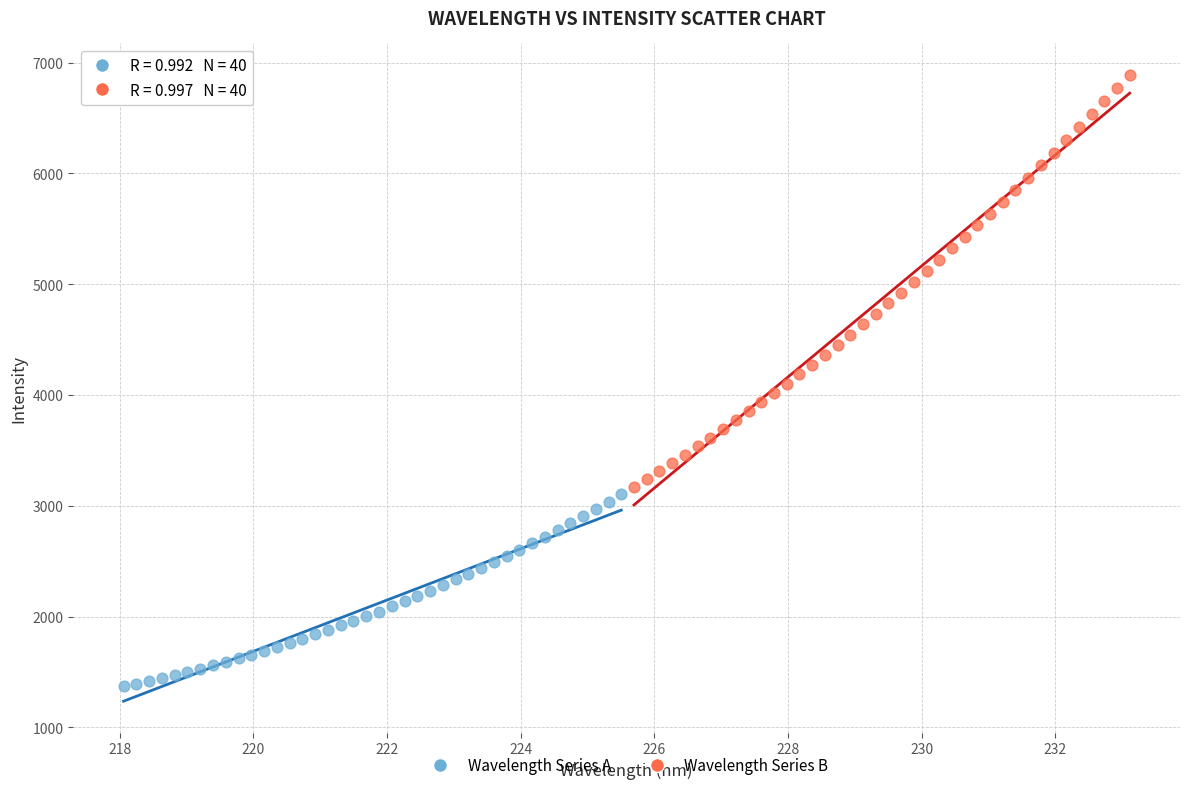

Which series contains the highest Y value?

Wavelength Series B